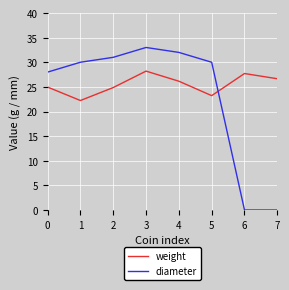

What is the difference between the highest and lowest values at 1?

7.8